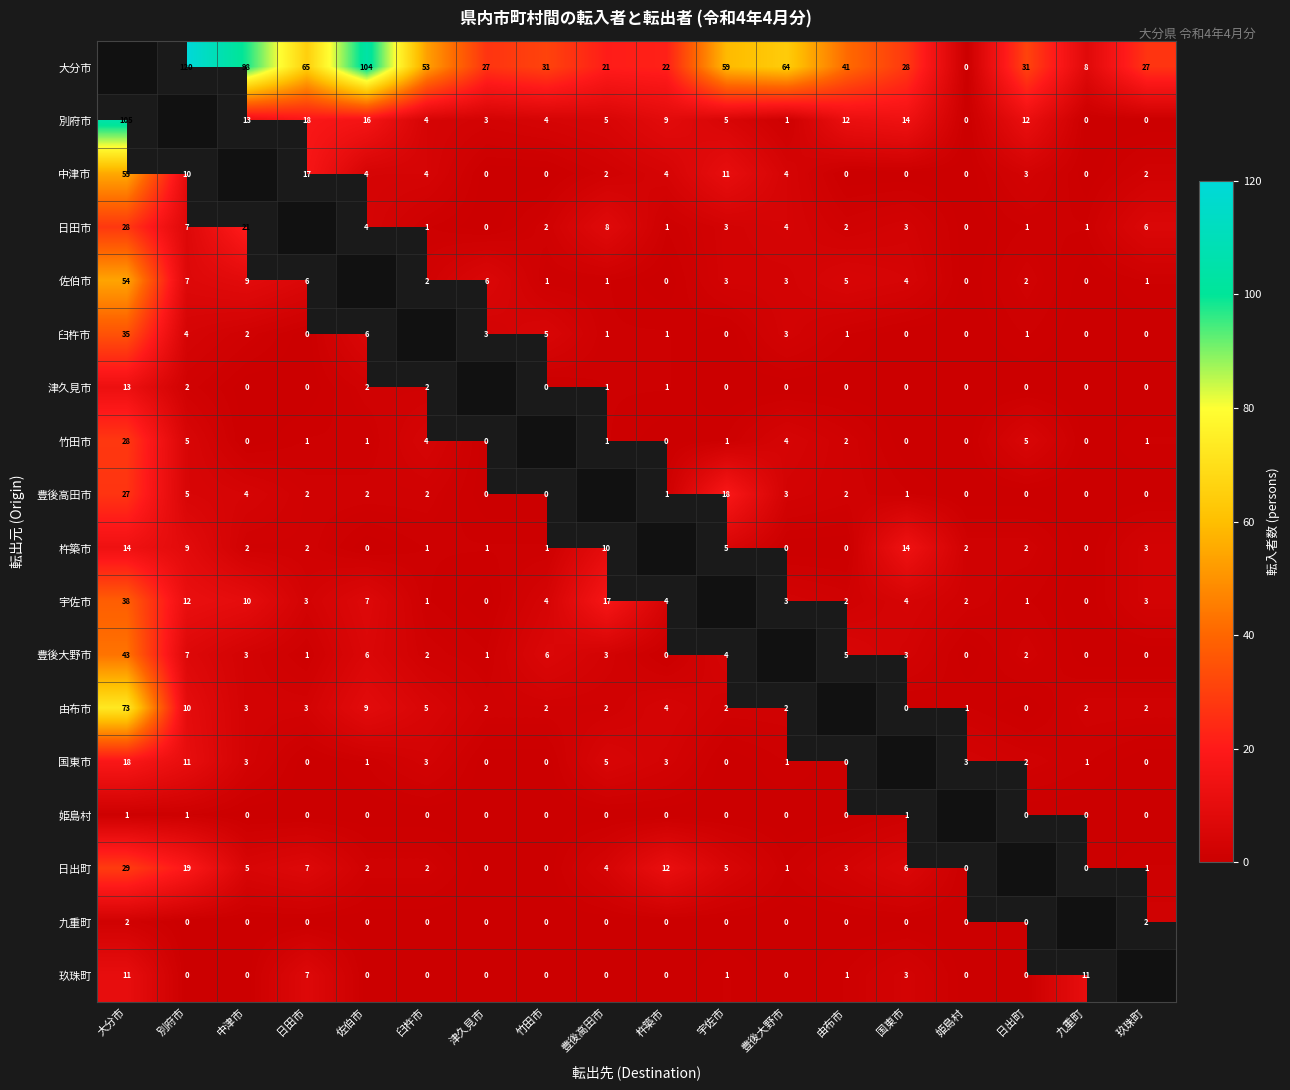

What is the sum of the 日田市 values at 杵築市 and 大分市?

29